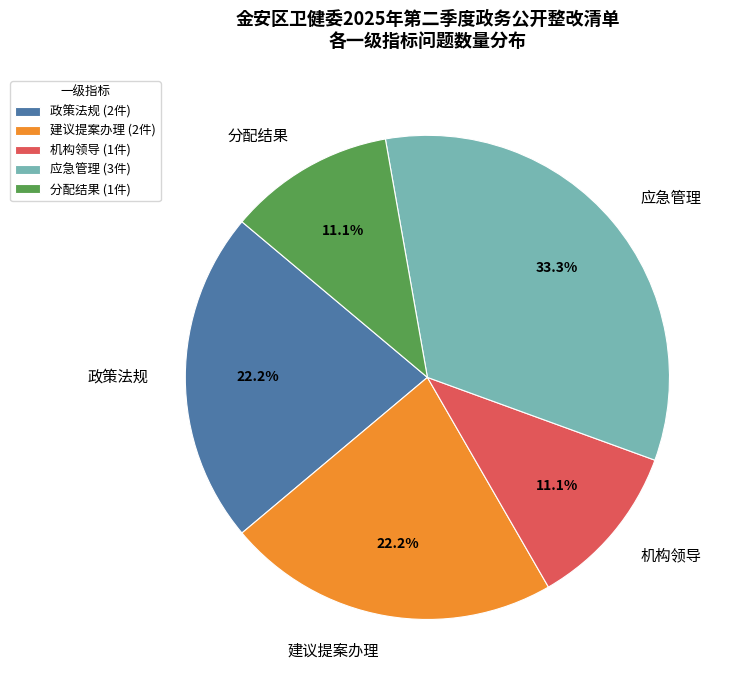

Count the number of slices in the pie.

5